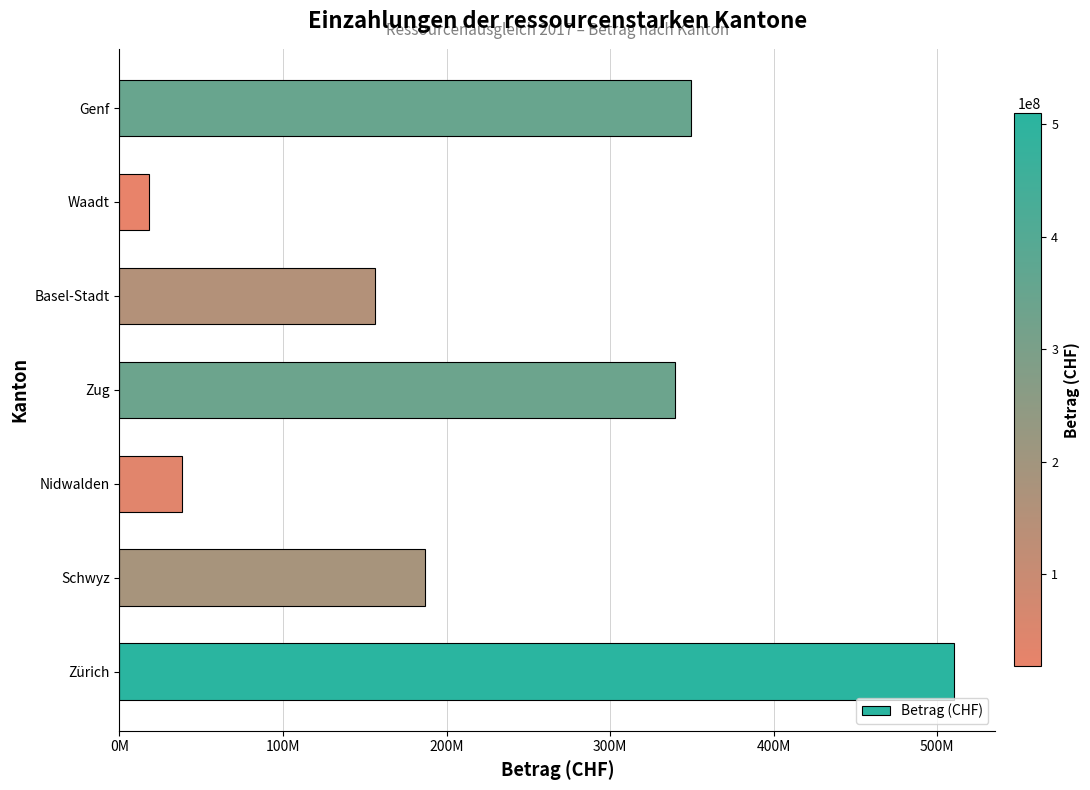

Which label corresponds to the smallest value in the chart?

Waadt